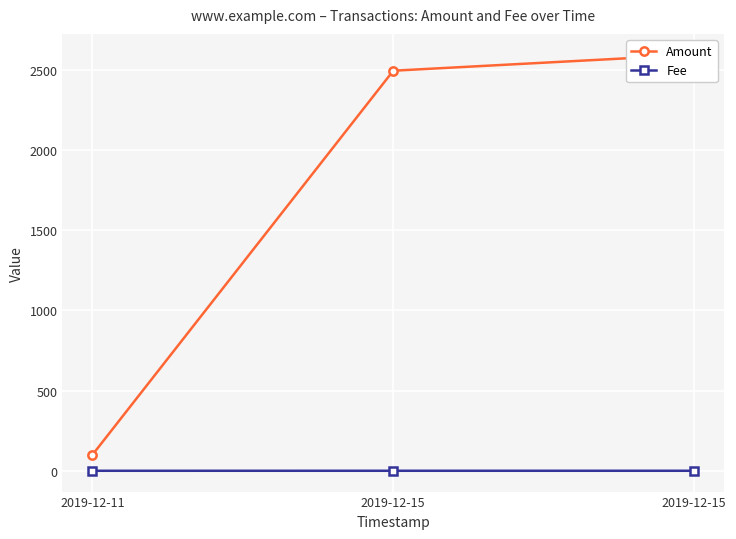

How many data points in Amount are above 2493?

2